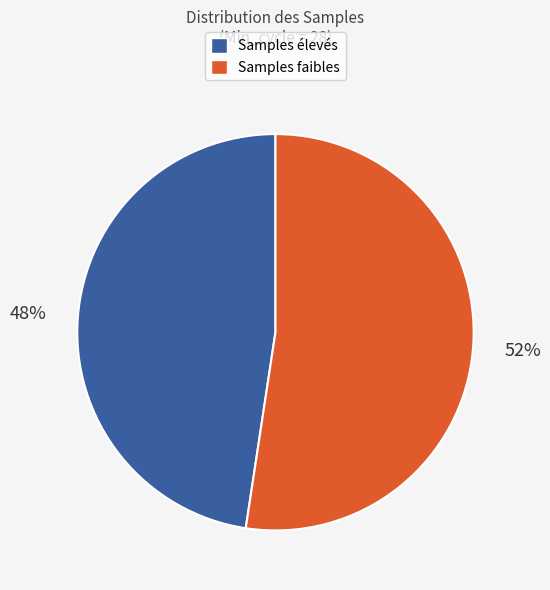

Is there a majority slice in this chart?

Yes